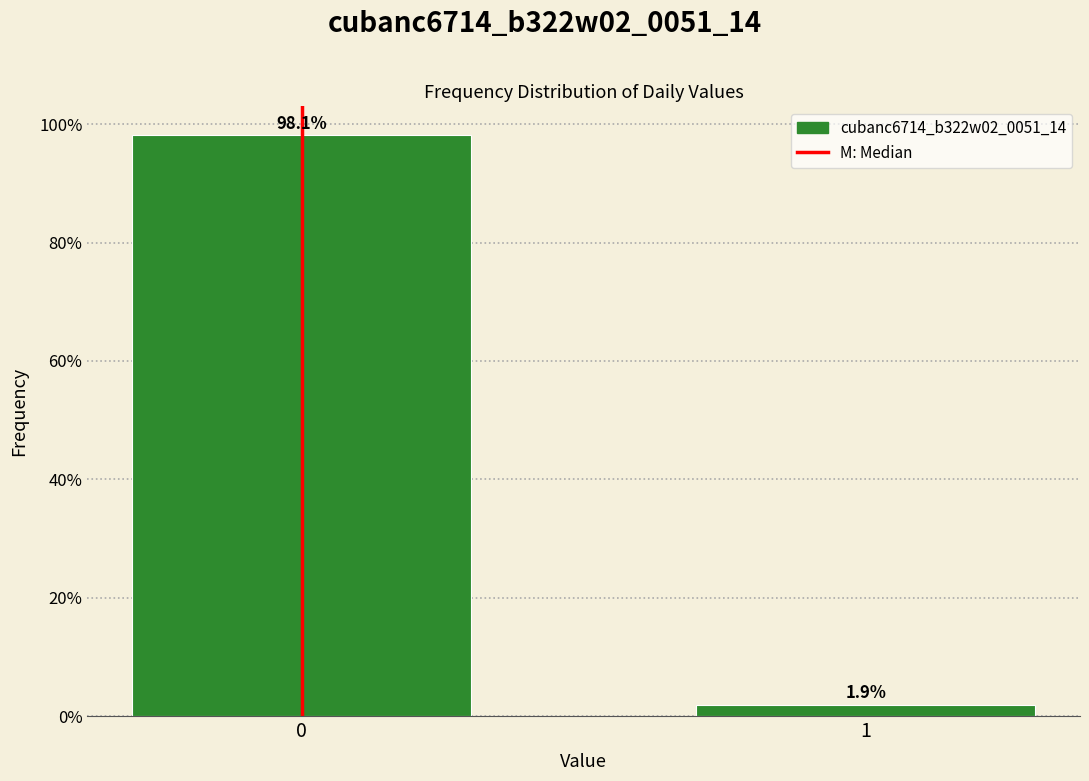

Reading left to right, transcribe all the data shown in this chart.

98.1	1.9